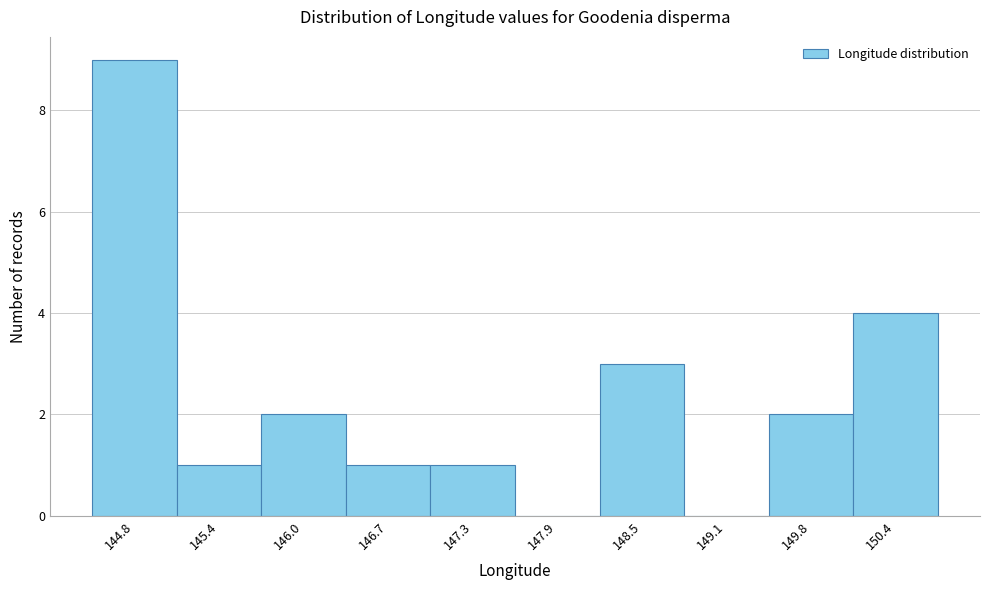

Reading right to left, transcribe all the data shown in this chart.

150.4=4	149.8=2	149.1=0	148.5=3	147.9=0	147.3=1	146.7=1	146.0=2	145.4=1	144.8=9